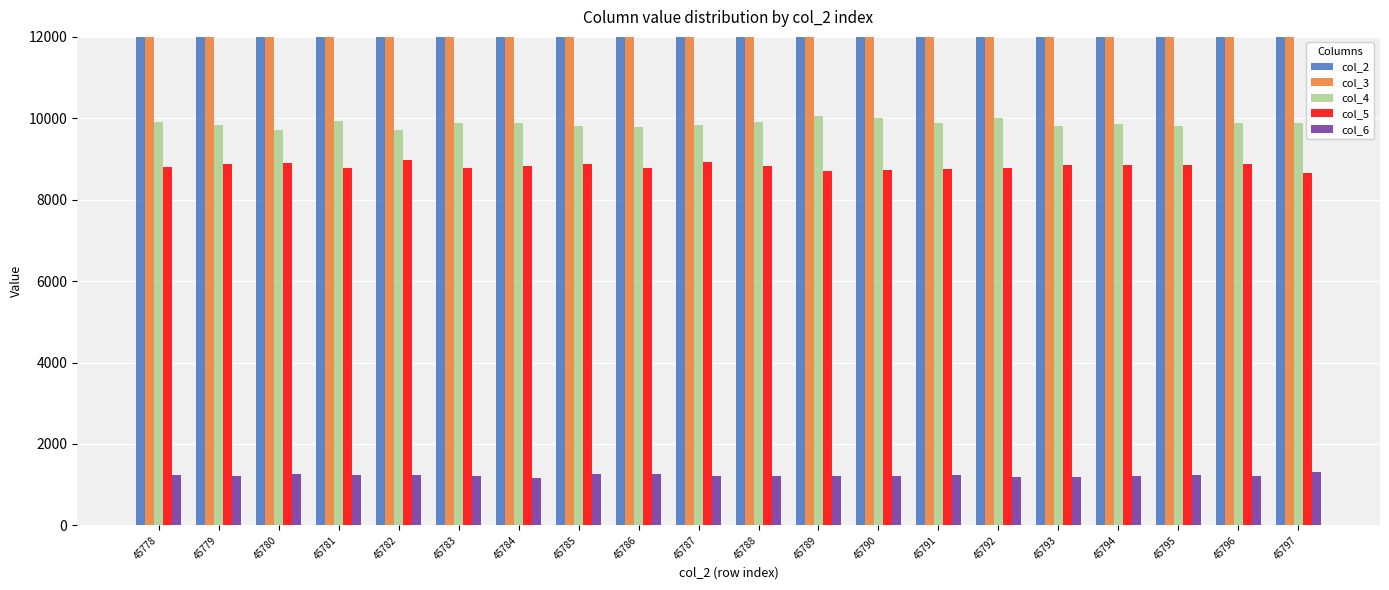

Which series has the widest spread of values?

col_4